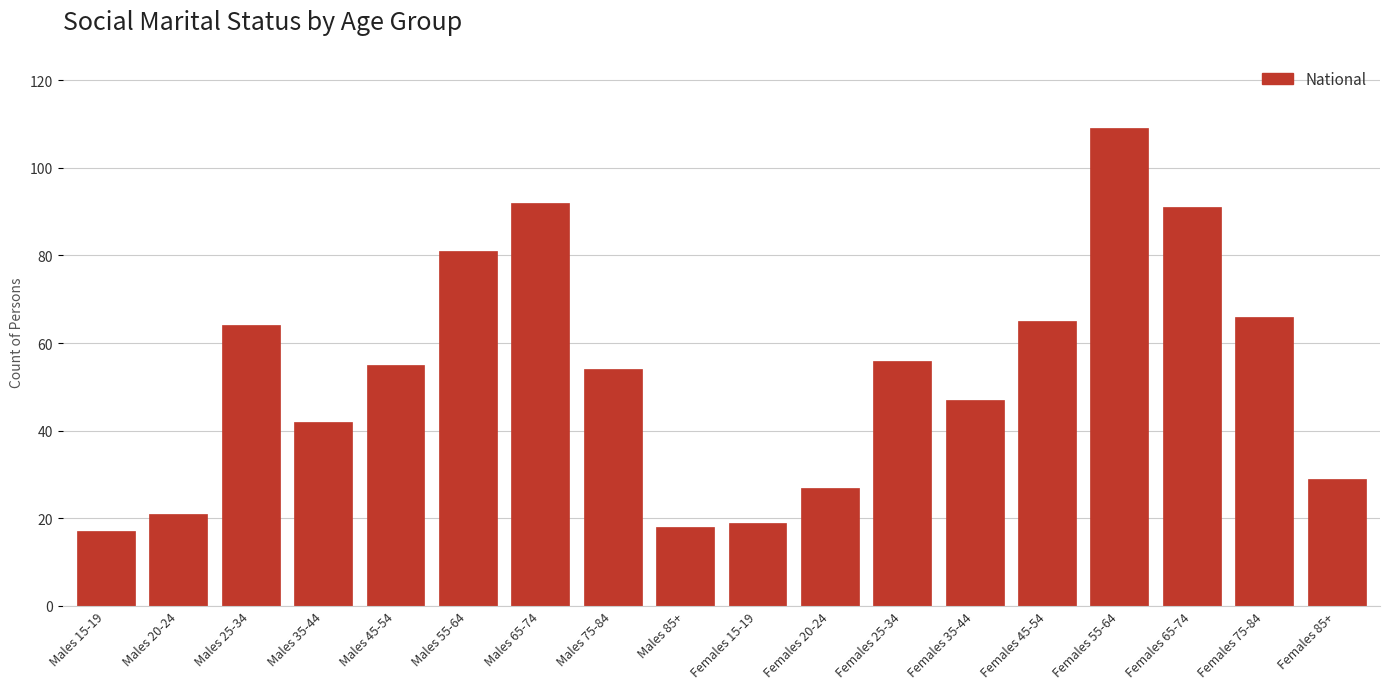

Reading left to right, list all the values displayed in this chart.

17	21	64	42	55	81	92	54	18	19	27	56	47	65	109	91	66	29